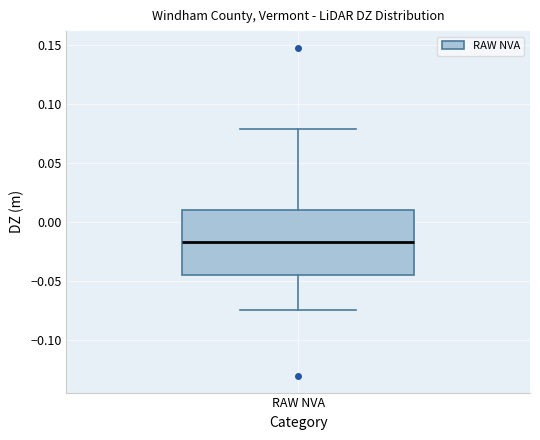

Read this box plot against the y-axis: the position of the median line, the range covered by the box, and the ends of both whiskers. The values are not printed on the chart, so give them approximately, as read against the axis.

median -0.015, box -0.045 to 0.010, whiskers -0.075 to 0.080